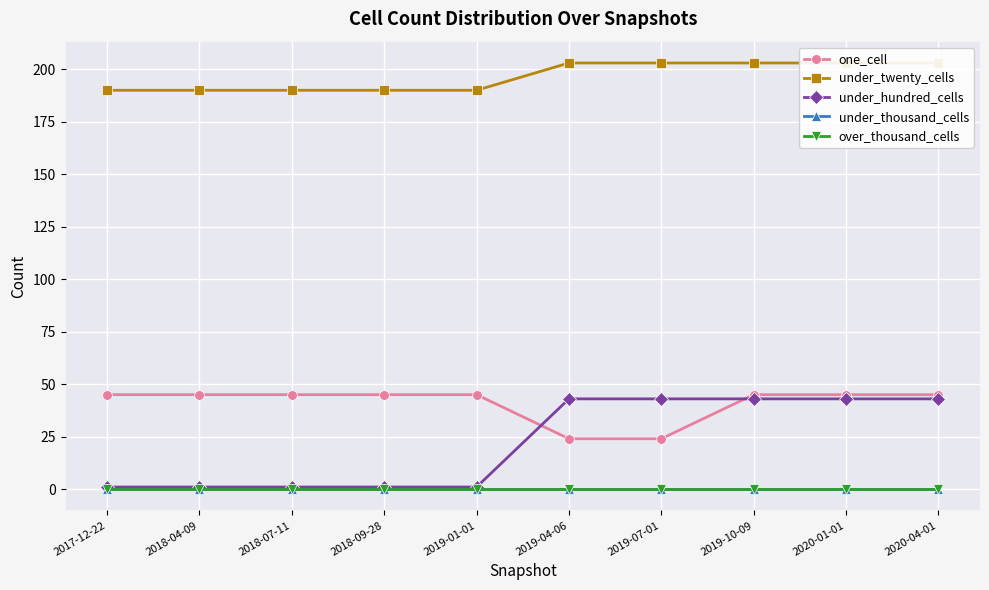

True or false: under_twenty_cells has more than 0 points higher than both neighbors.

False